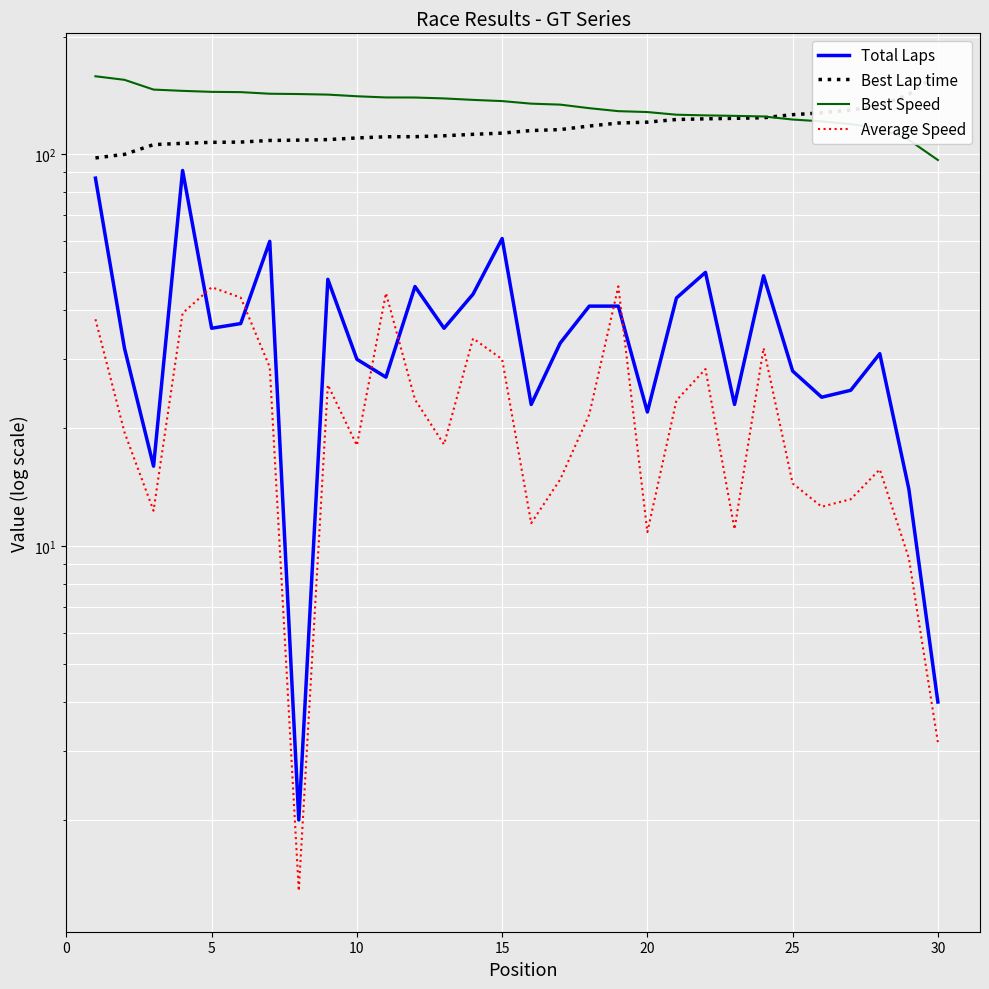

At which label does Best Lap time first exceed 115?

15